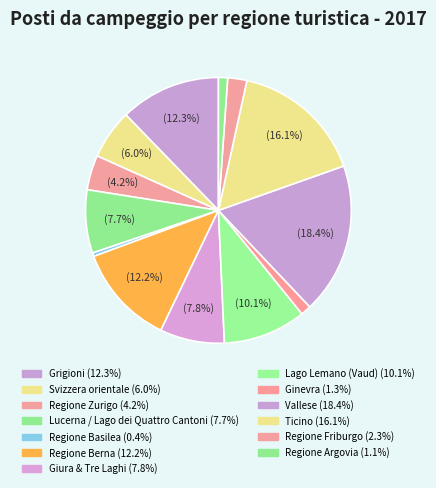

What is the smallest slice in the pie chart?

Regione Basilea